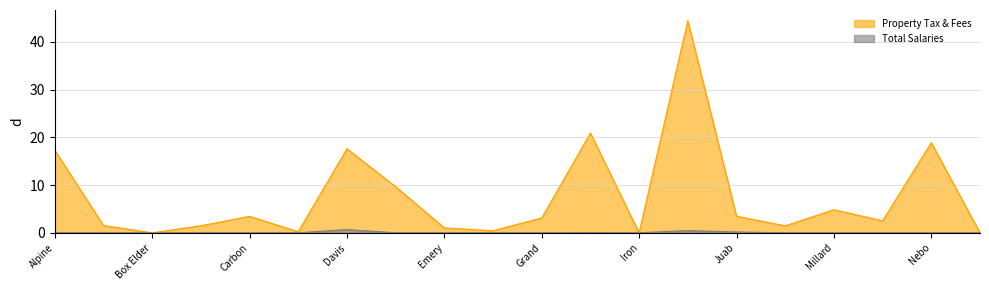

In Total Salaries, how many points are lower than both neighbors (excluding endpoints)?

1